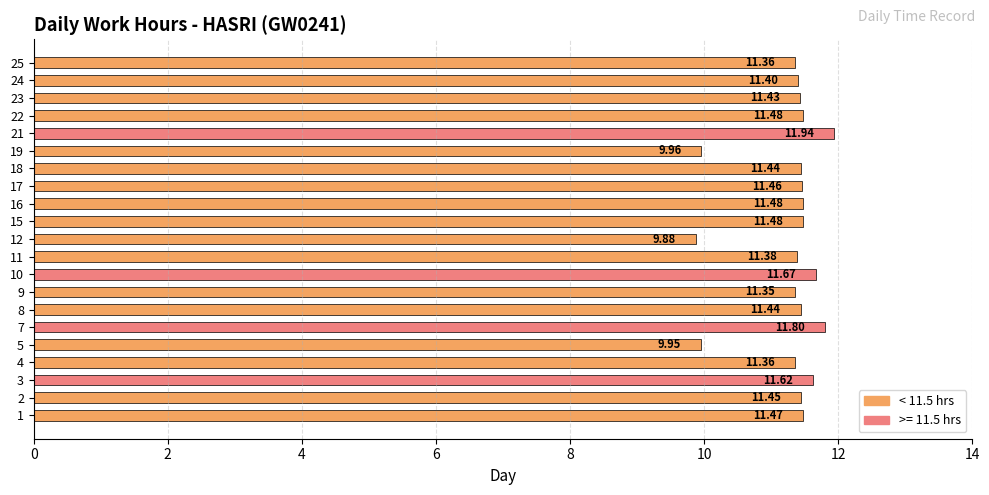

Which has a higher value, 10 or 7?

7